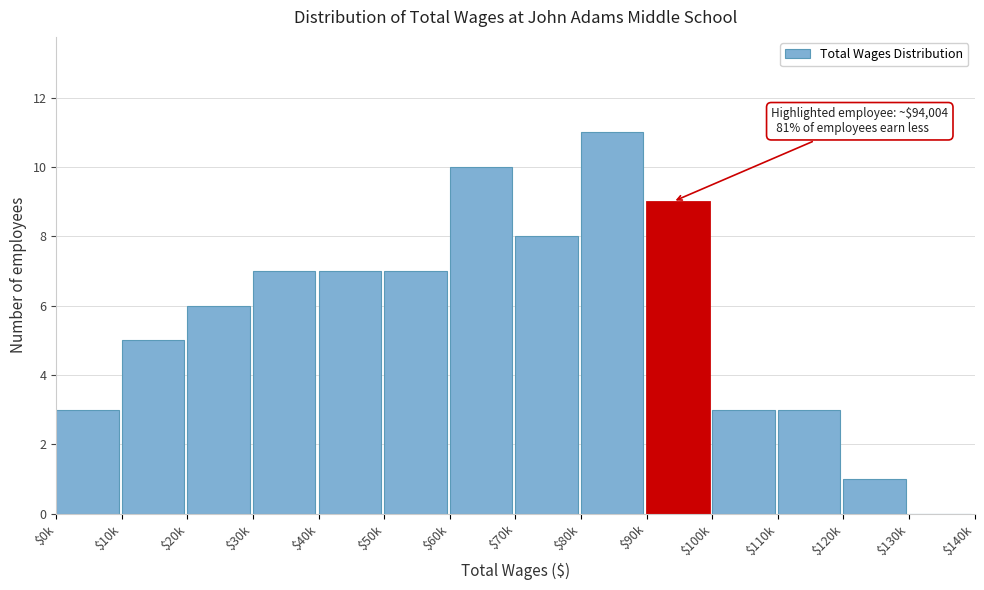

What is the maximum value shown in the chart?

11